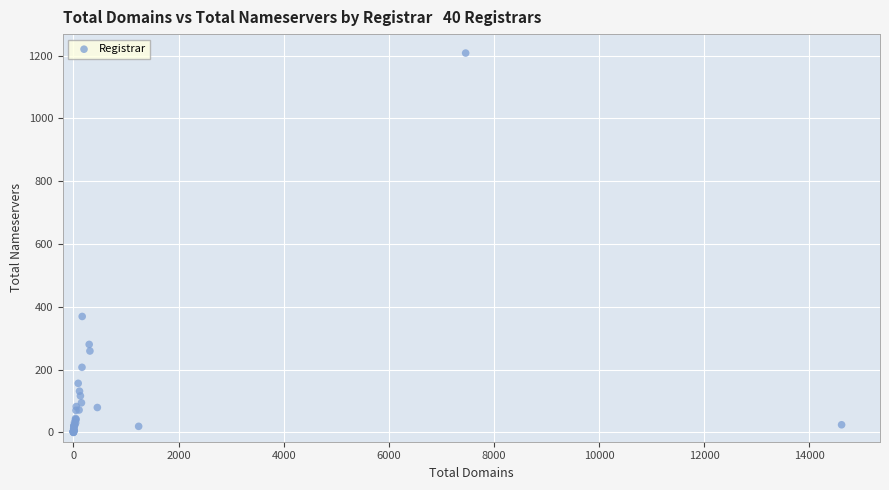

What Y value in the scatter plot is closest to 604?

369